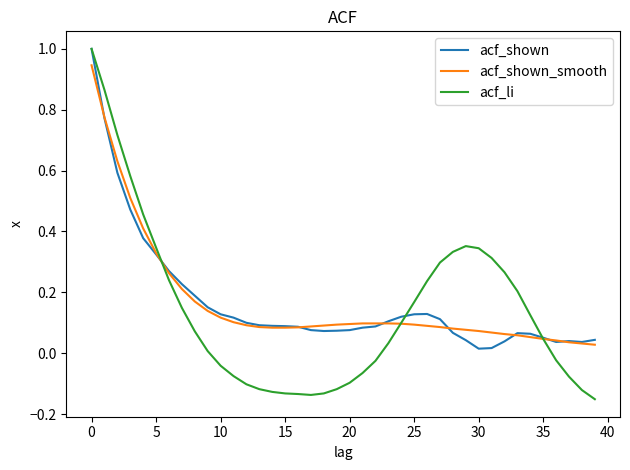

Is this an area chart (filled region under the line)?

No